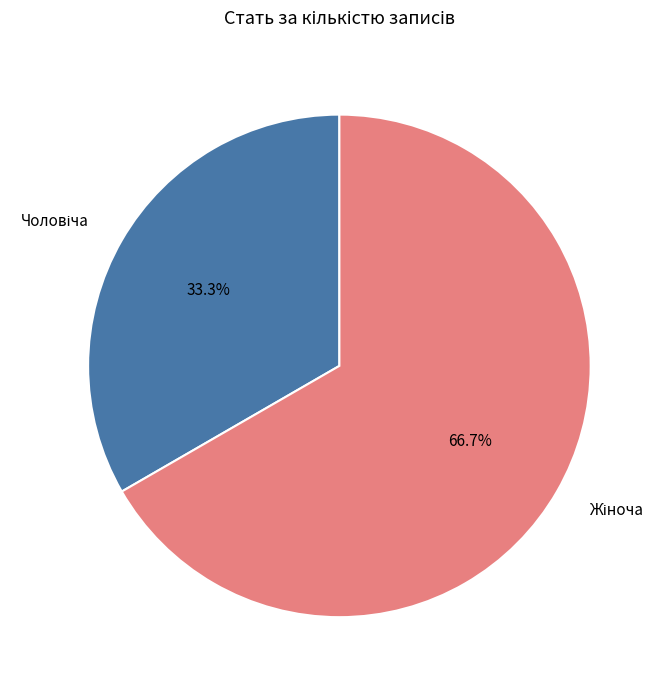

Does any single category account for the majority?

Yes